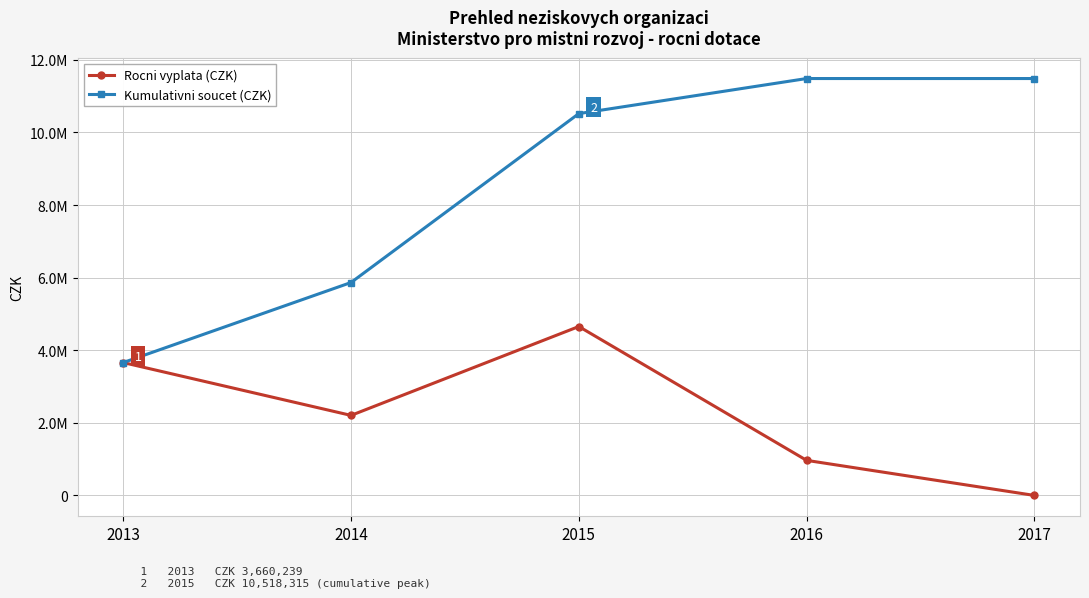

What is the value of the Kumulativni soucet (CZK) point at the 2nd from the left?

5865217.2